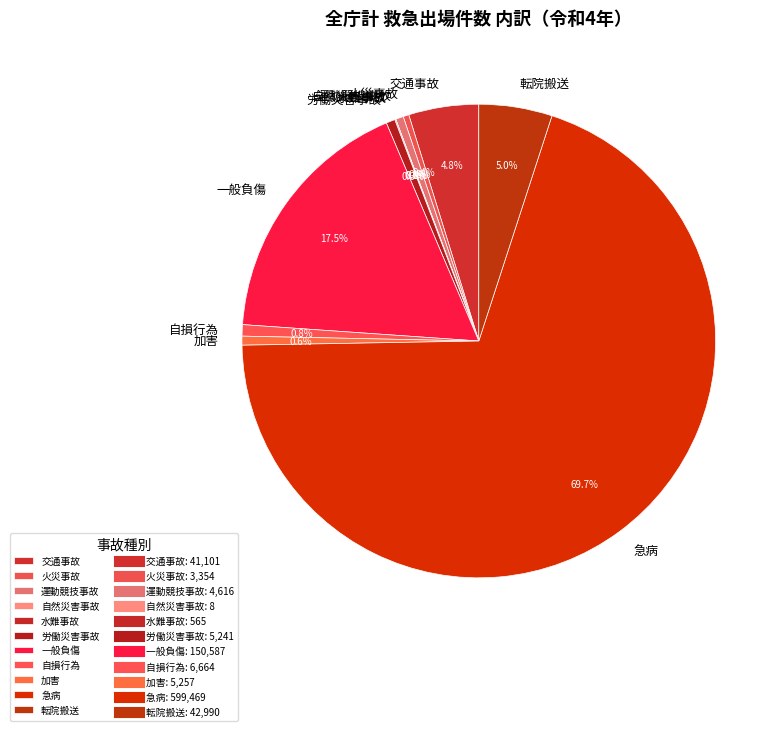

What is the ratio of the value at 運動競技事故 to the value at 自損行為?

0.7